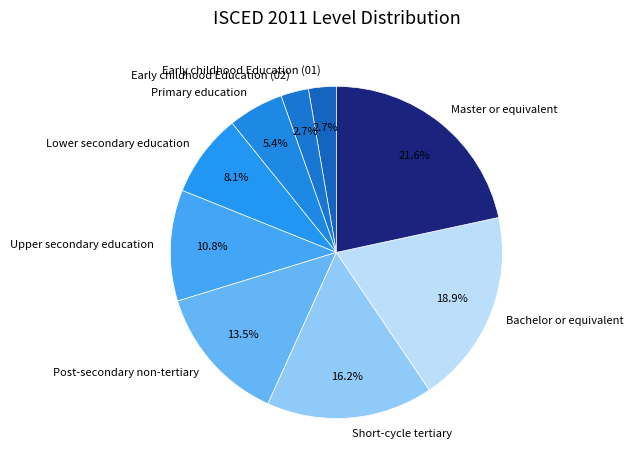

To the nearest percent, what is the difference between the Post-secondary non-tertiary and Primary education slice percentages?

8%